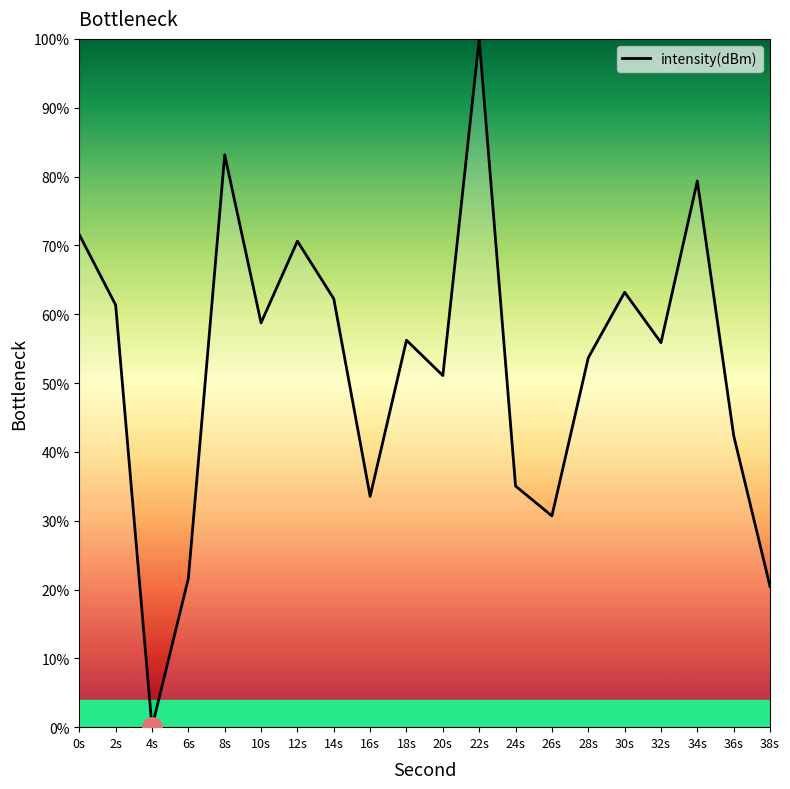

Does the chart display data point markers on the line(s)?

No